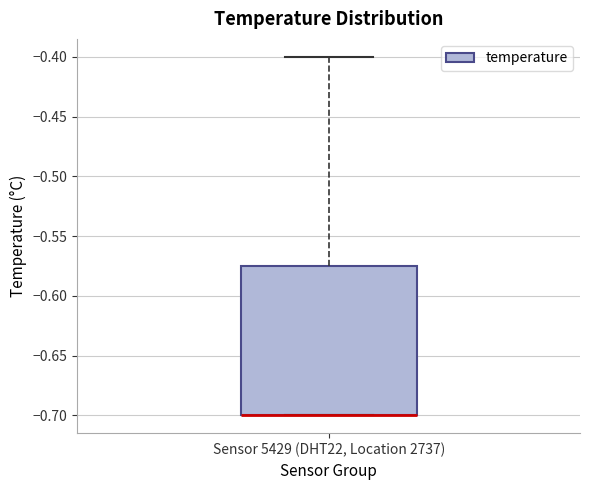

Where is the lower edge of the box for Sensor 5429 (DHT22, Location 2737) on the y-axis? The values are not printed on the chart, so give them approximately, as read against the axis.

-0.700